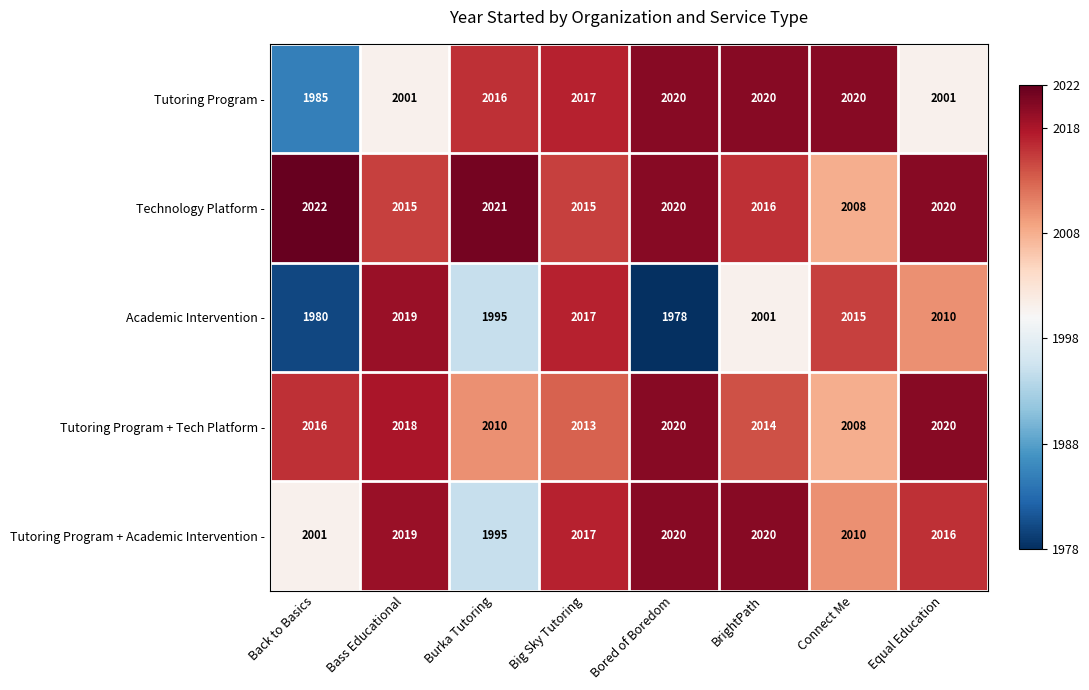

True or false: Academic Intervention - has a value of 1049 at Equal Education.

False